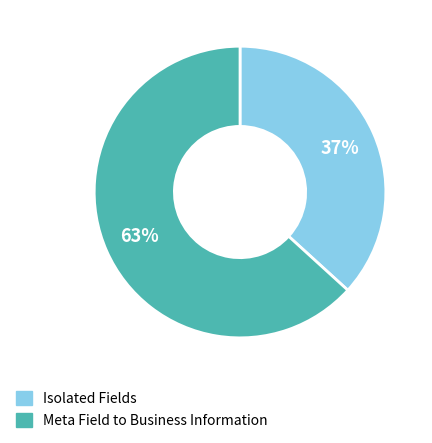

How many segments does this pie chart have?

2